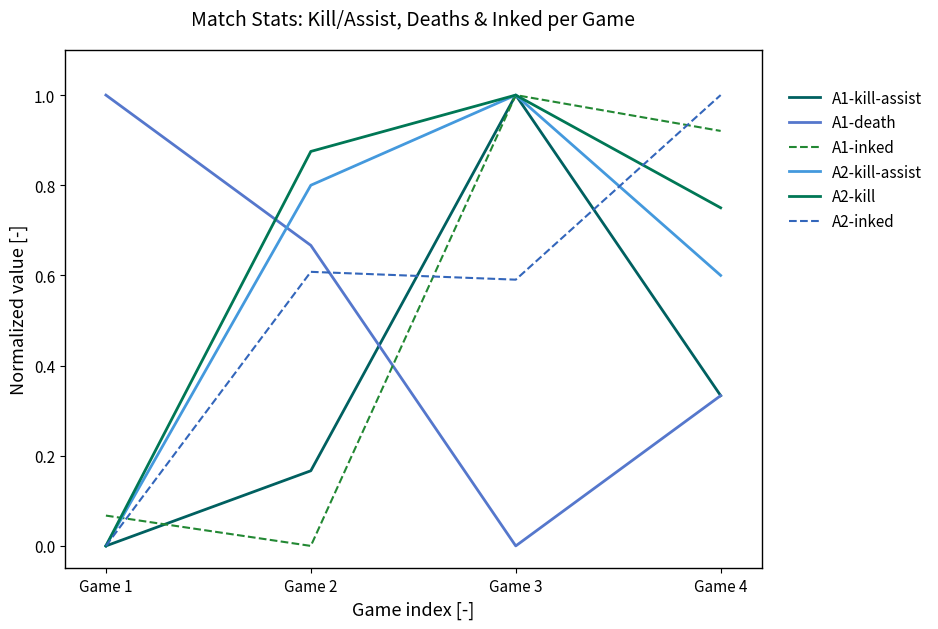

Between which two adjacent categories do A2-kill-assist and A1-inked first intersect?

Game 1 and Game 2